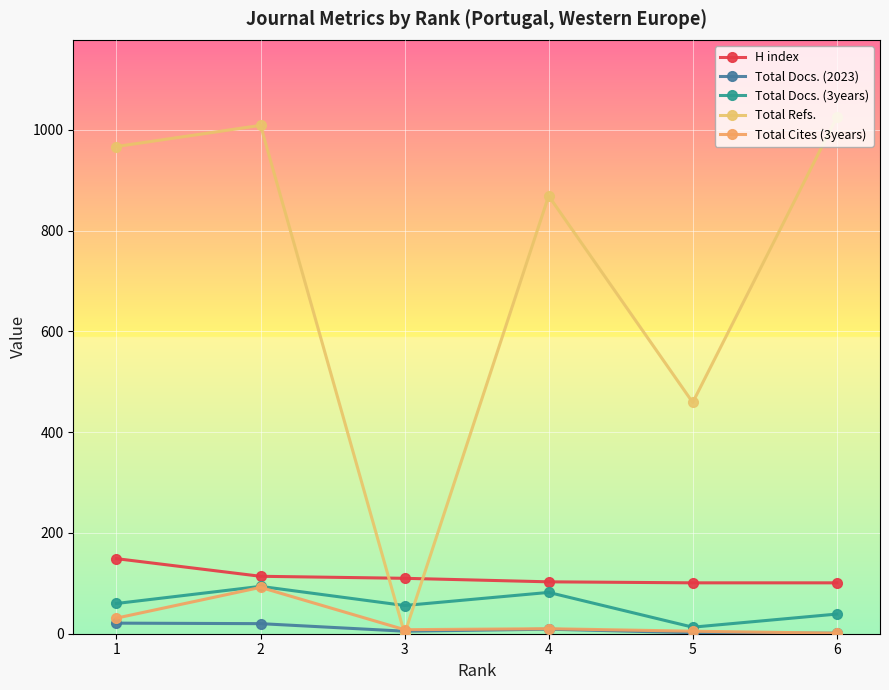

How many data points in Total Docs. (2023) are less than 9?

3